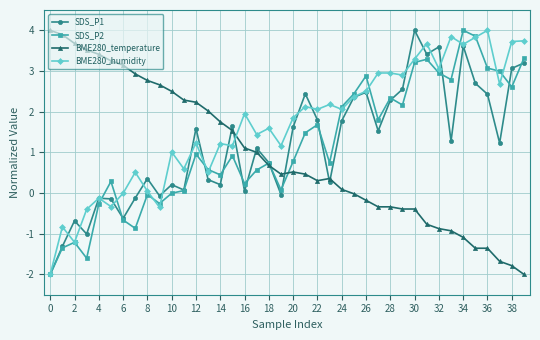

Which series has the largest total across all categories?

BME280_humidity